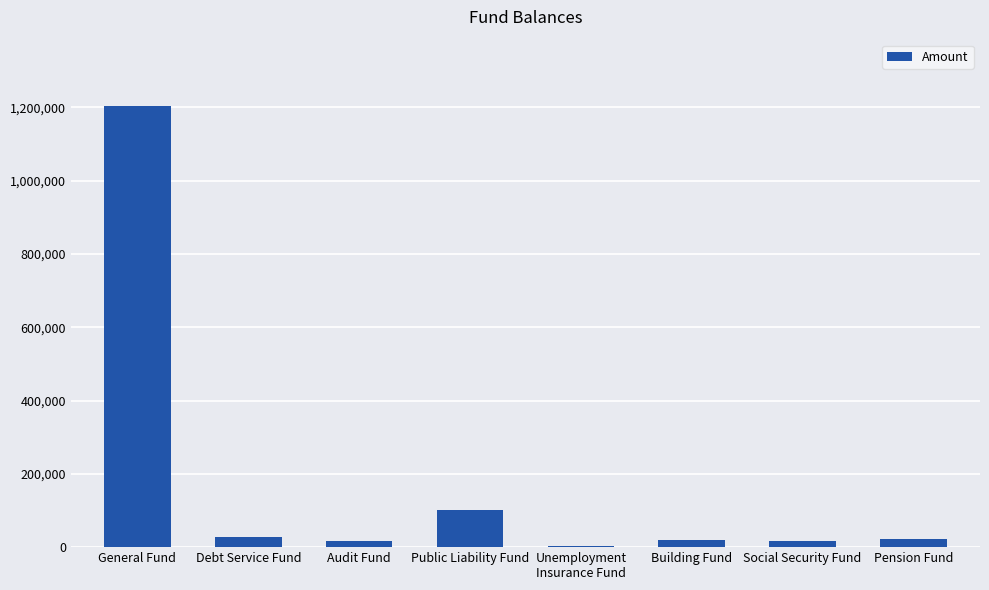

At which label is the value closest to 604372?

Public Liability Fund